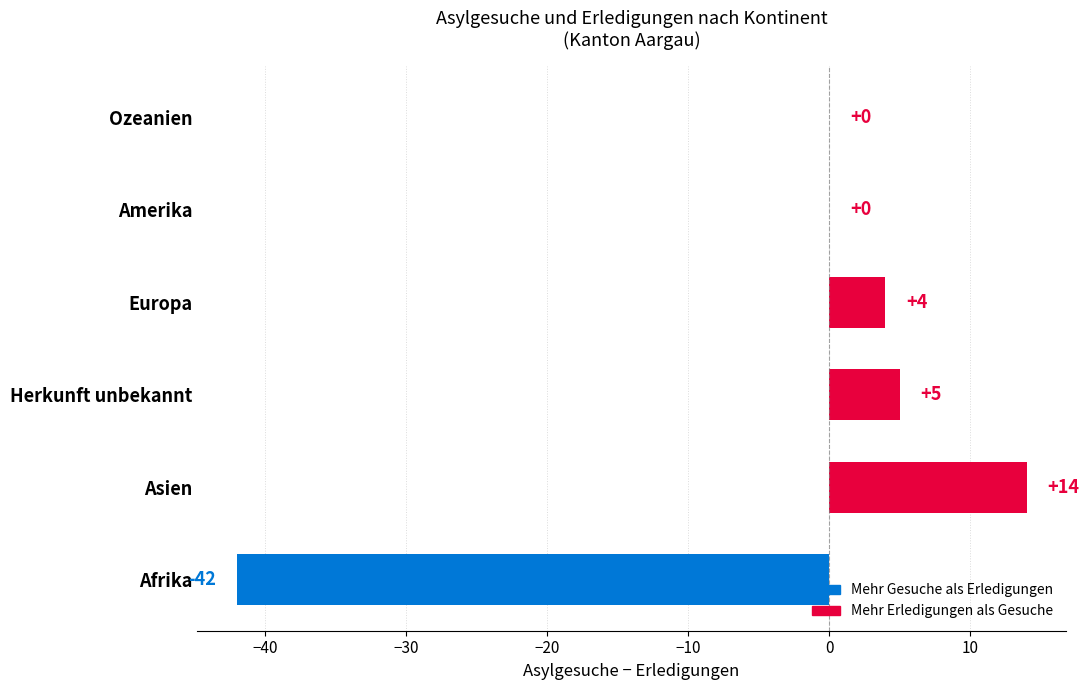

At which category does the chart reach its peak across all series?

Asien